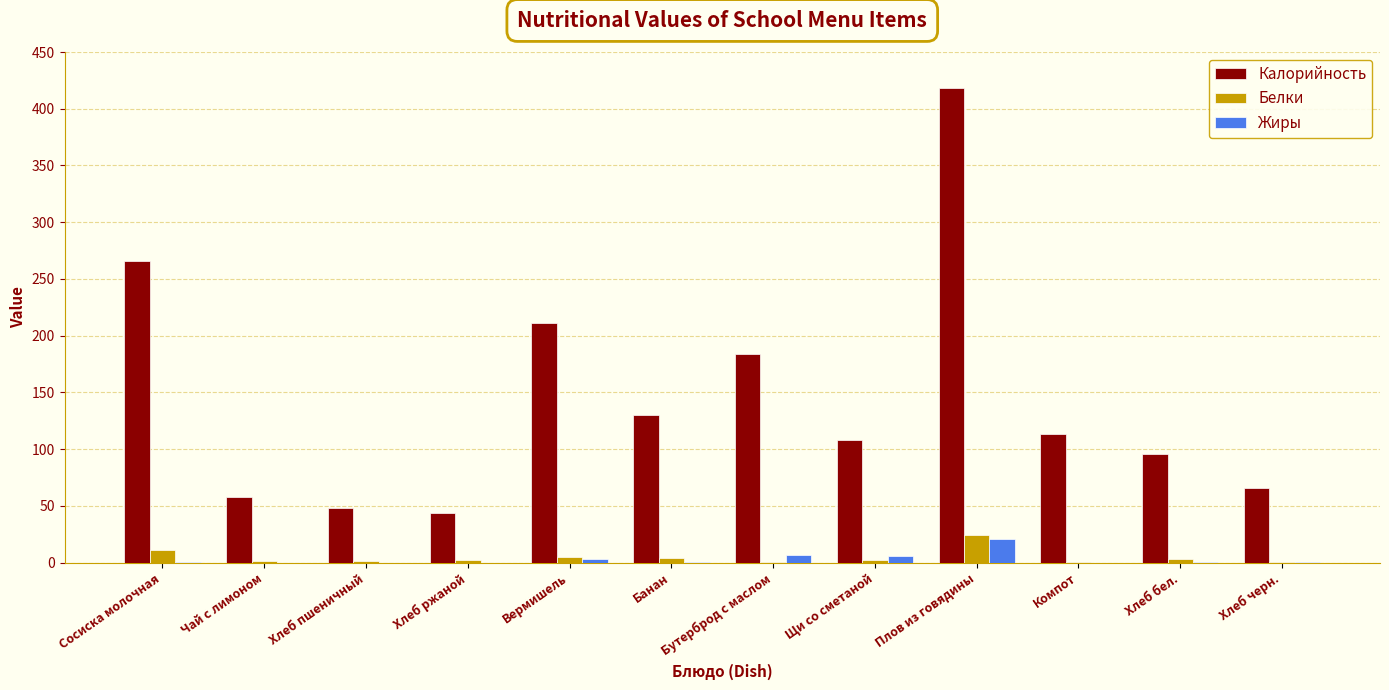

At which category does the chart reach its peak across all series?

Плов из говядины